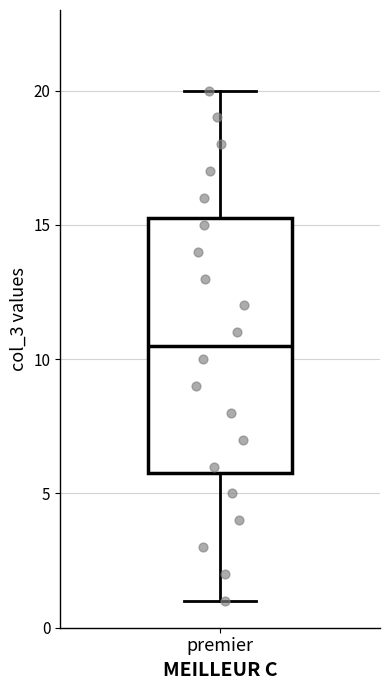

Where is the lower edge of the box for premier on the y-axis? The values are not printed on the chart, so give them approximately, as read against the axis.

6.0